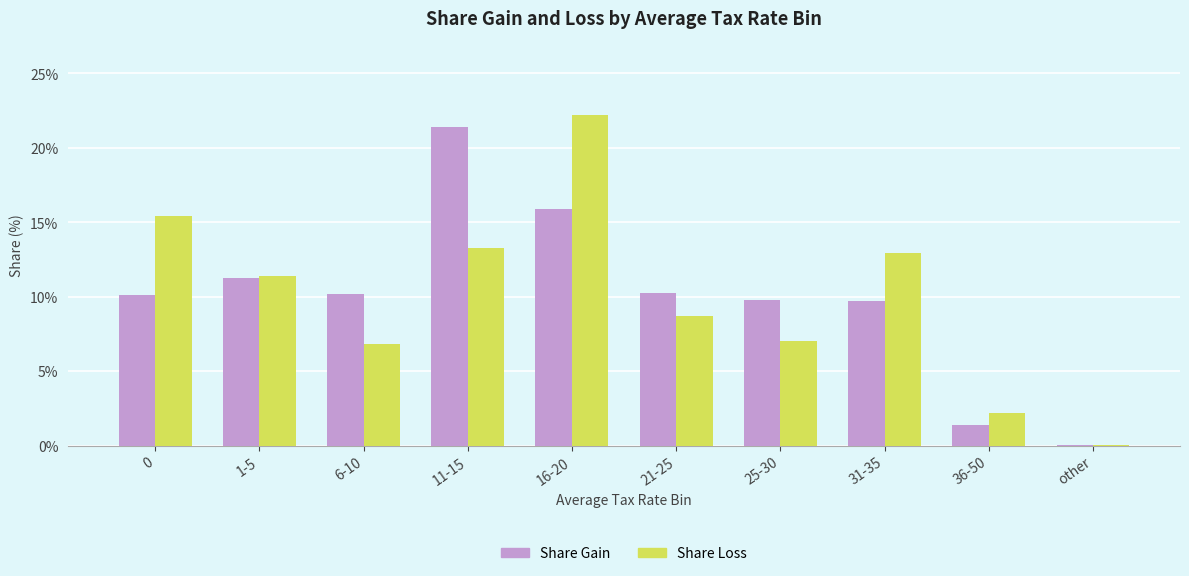

What is the average value of the Share Loss series?

10.0